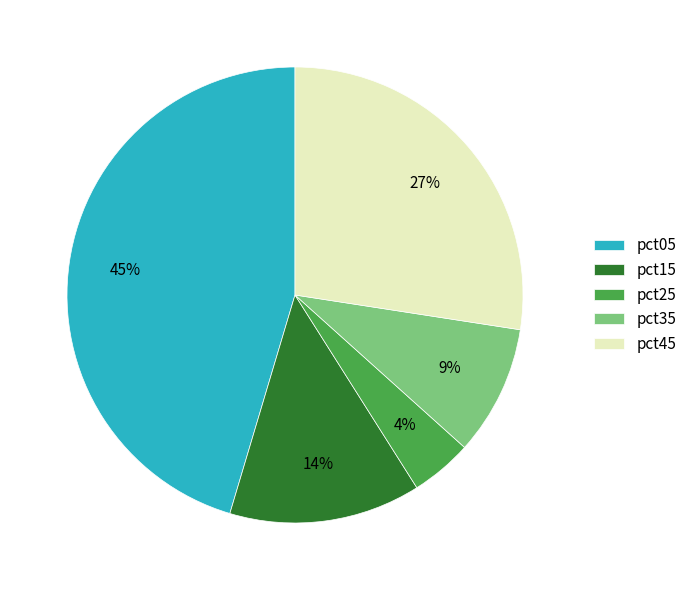

To the nearest percent, what is the difference between the largest and smallest slice percentages?

41%